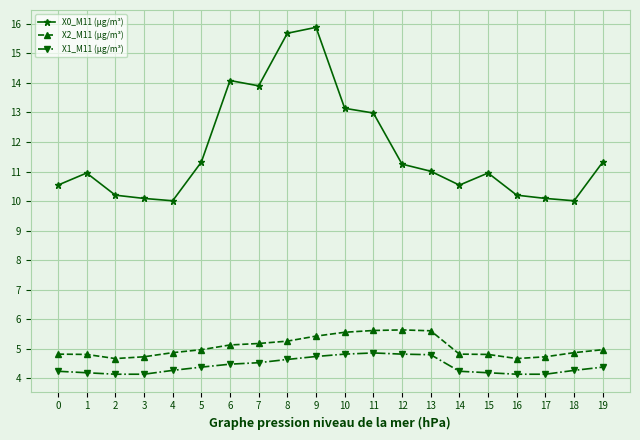

What is the highest value of the X0_M11 (μg/m³) series?

15.9